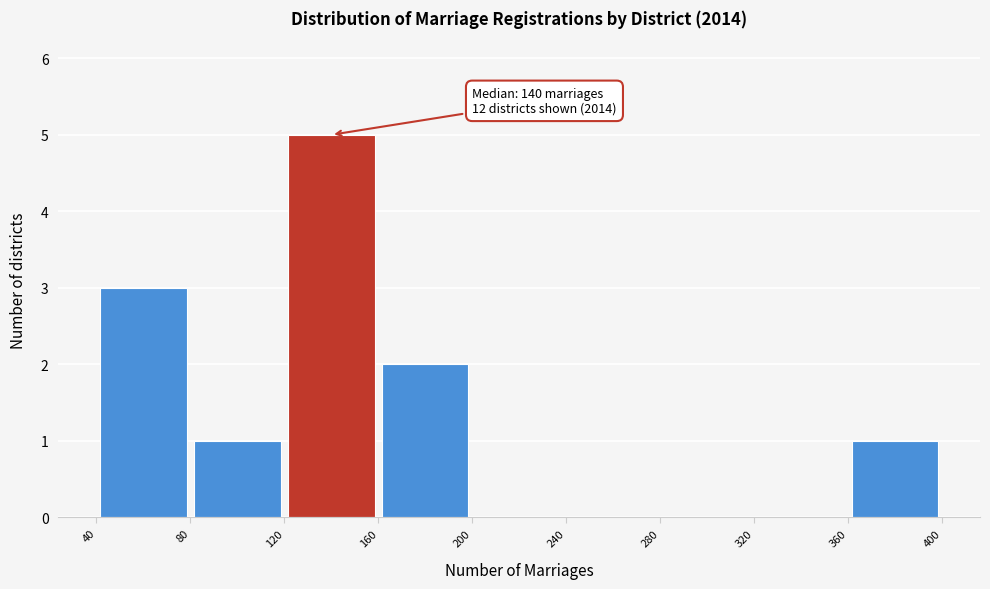

Which range on the x-axis has the tallest bar?

120 to 160